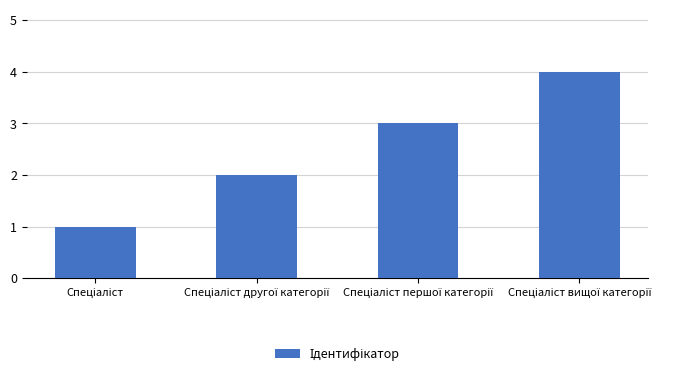

What is the greatest value displayed?

4